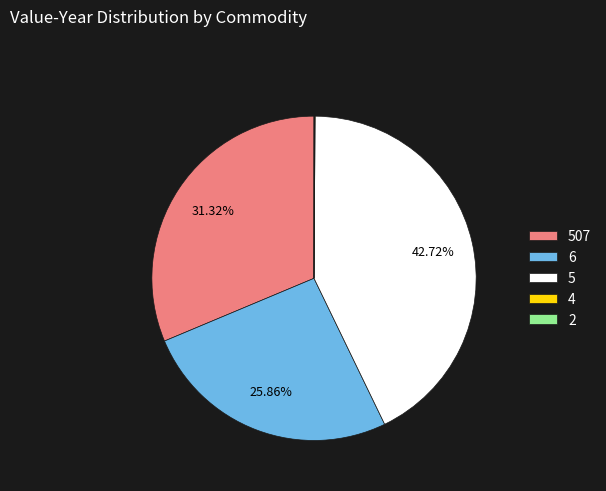

Between 5 and 507, which is larger?

5